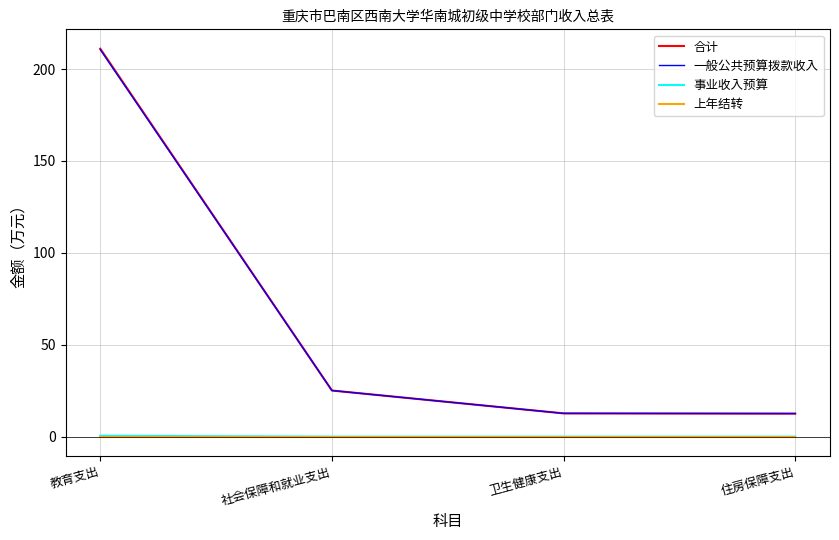

What is the total value across all series at 社会保障和就业支出?

50.2